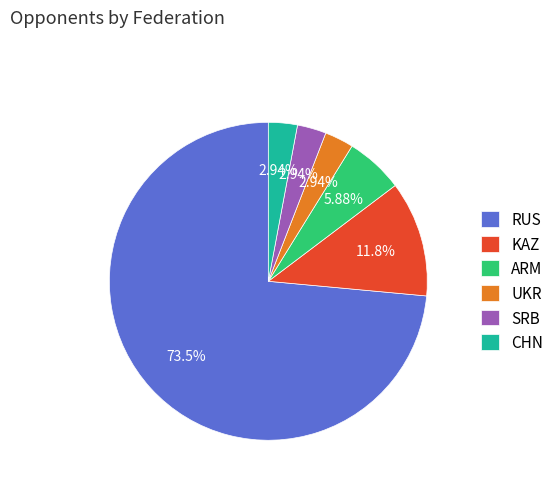

Approximately how many times larger is the value at KAZ compared to CHN?

4.0